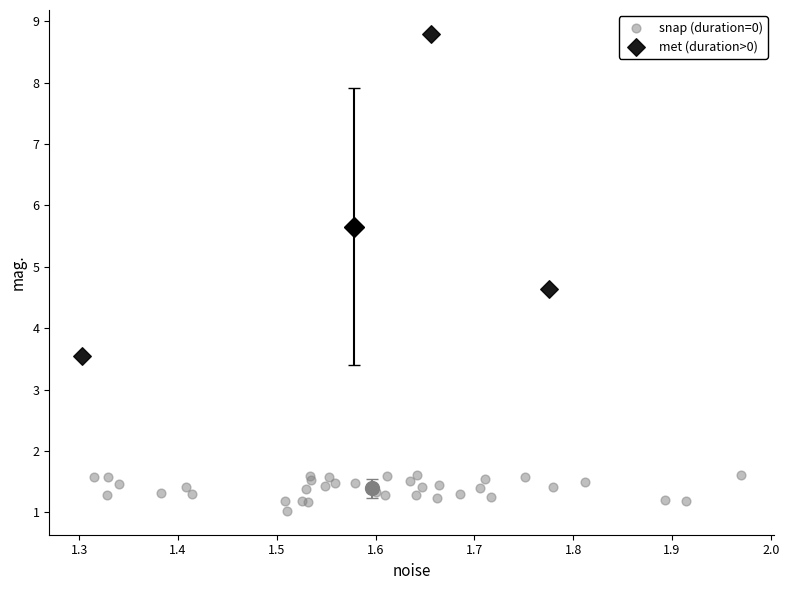

Which series has the widest spread of Y values?

met (duration>0)